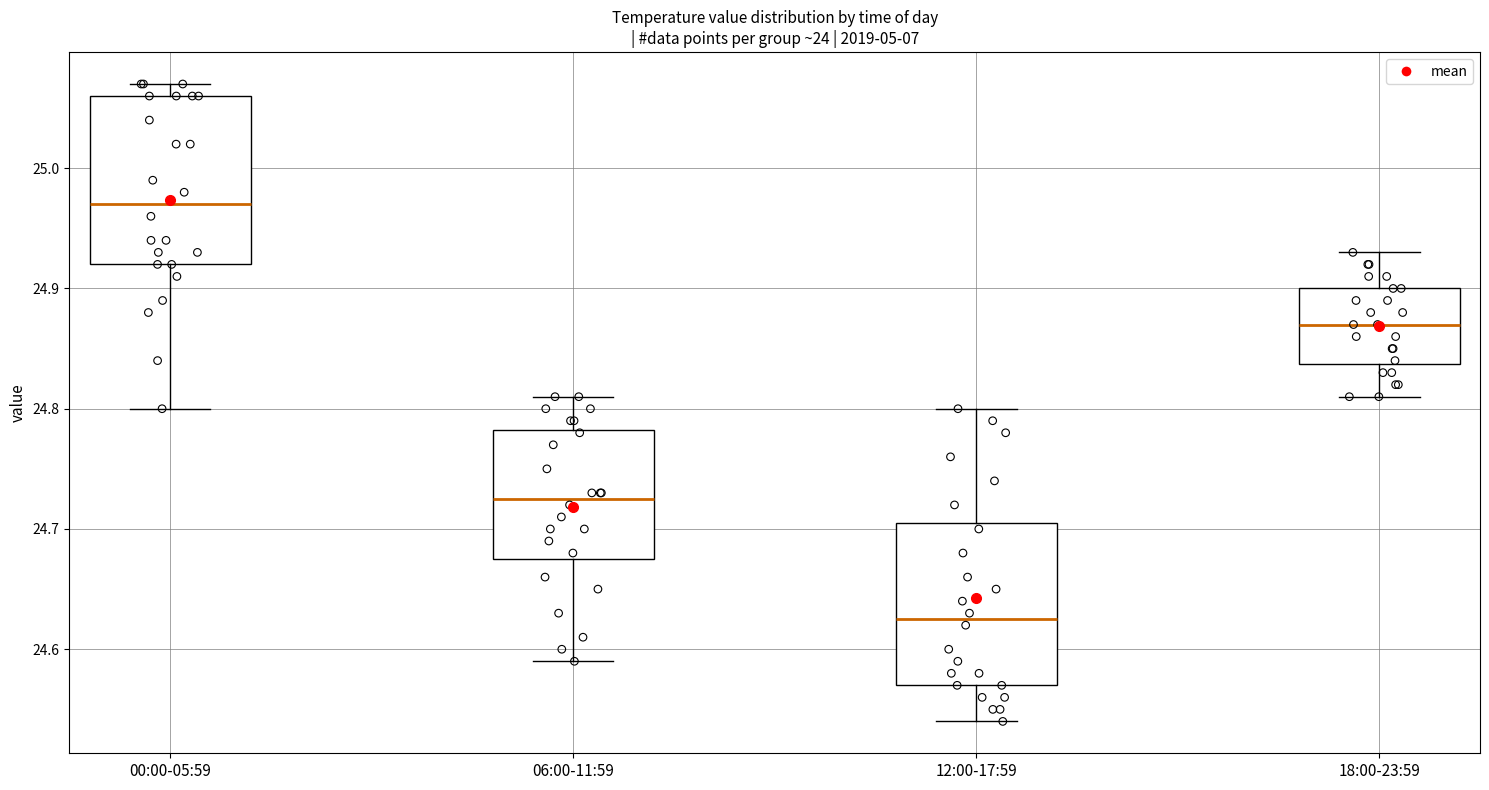

Where is the lower edge of the box for 06:00-11:59 on the y-axis? The values are not printed on the chart, so give them approximately, as read against the axis.

24.68